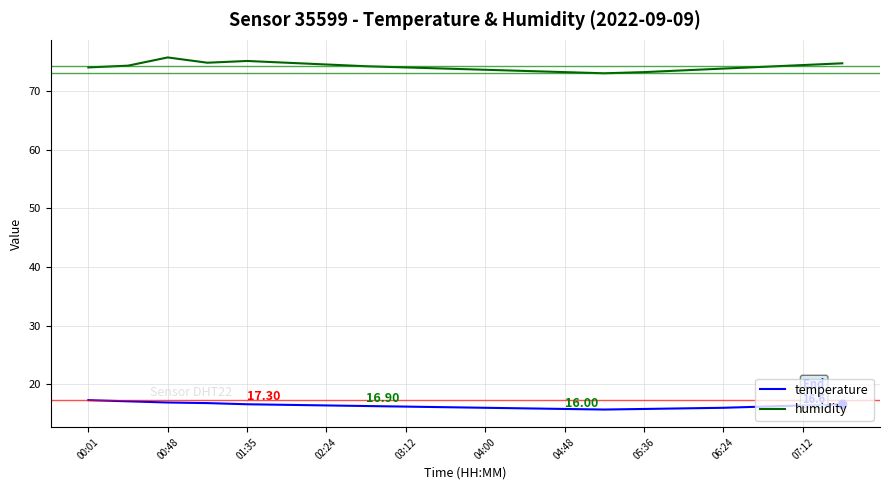

List the series in order of their peak value, highest first.

humidity, temperature